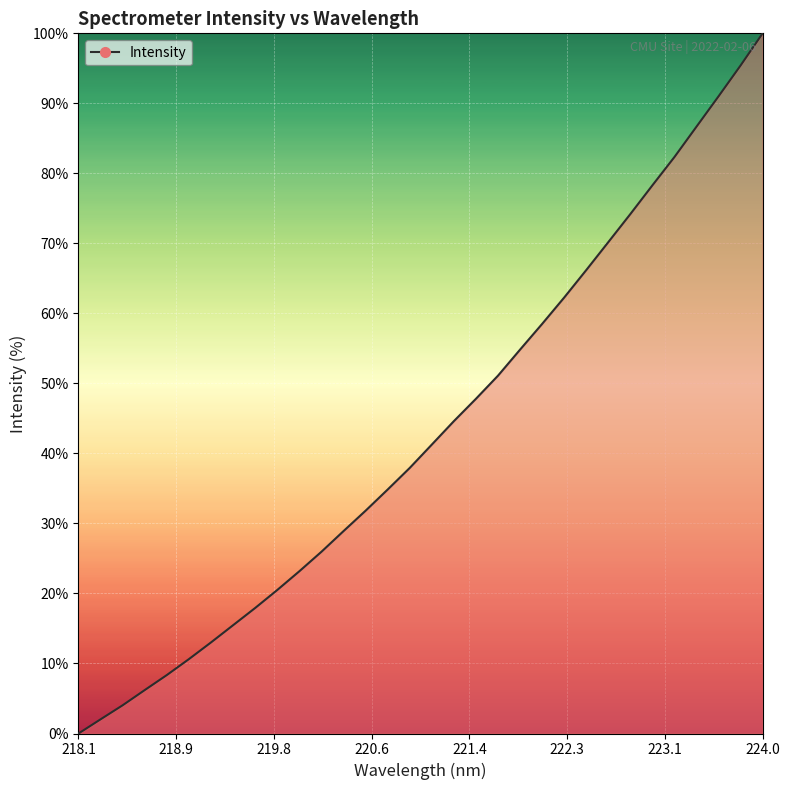

What is the greatest value displayed?

100.0